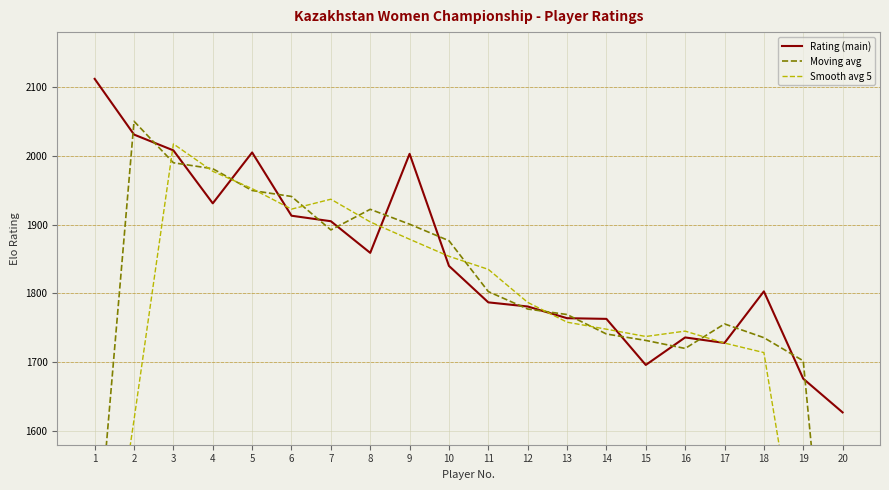

At which label does Moving avg first exceed 1802?

2